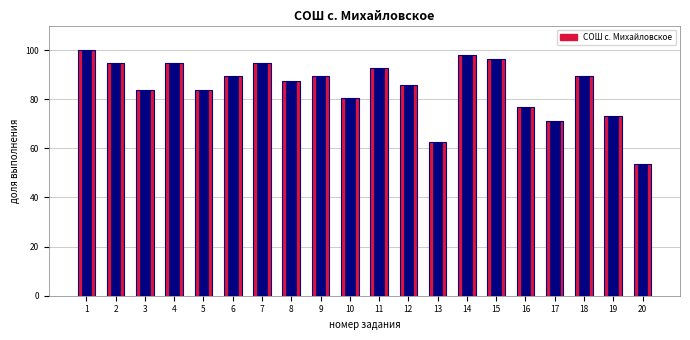

Reading left to right, list all the values displayed in this chart.

100.0	94.6	83.9	94.6	83.9	89.3	94.6	87.5	89.3	80.4	92.9	85.7	62.5	98.2	96.4	76.8	71.0	89.3	73.2	53.6